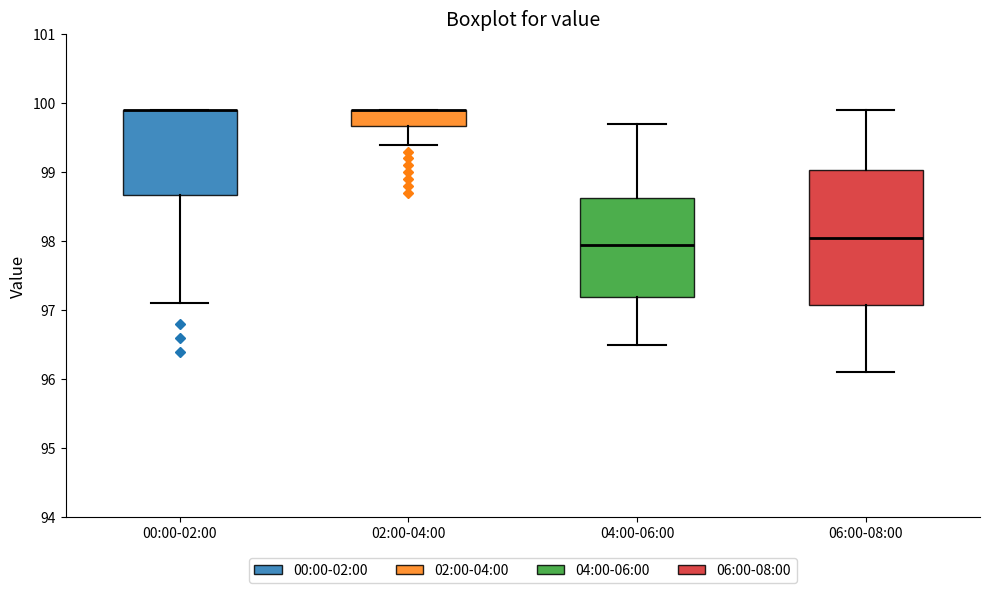

Where is the upper edge of the box for 06:00-08:00 on the y-axis? The values are not printed on the chart, so give them approximately, as read against the axis.

99.0